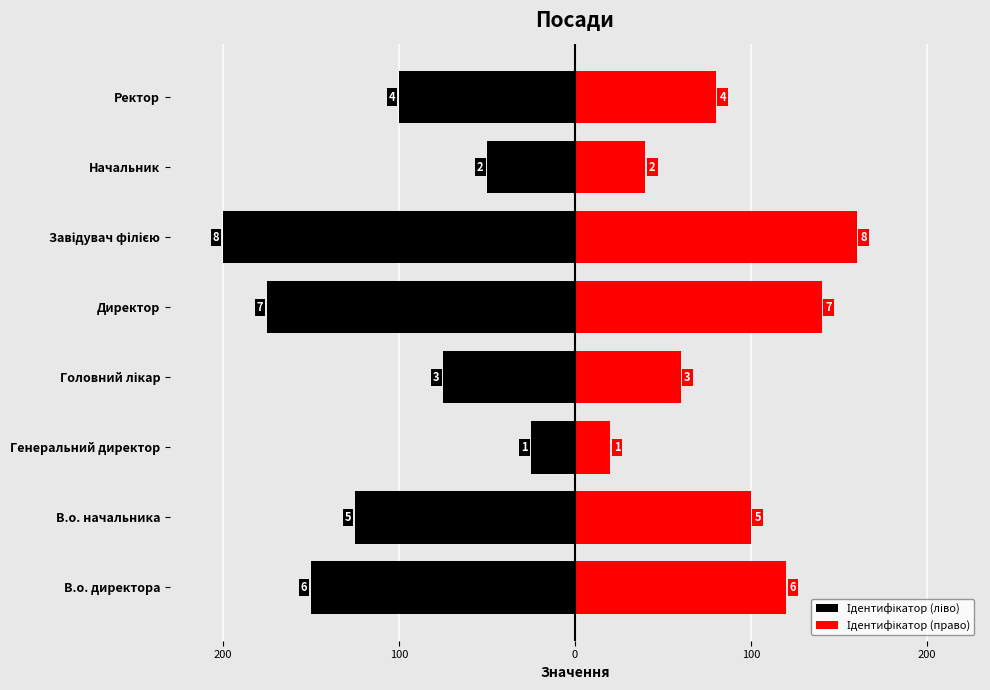

True or false: Ідентифікатор (право) has a value of 41 at В.о. начальника.

False